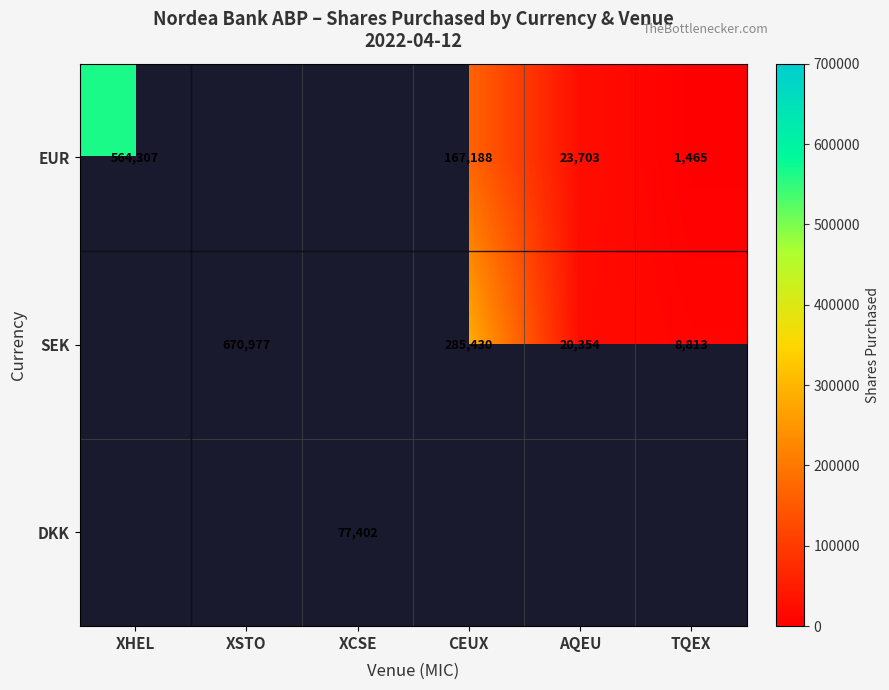

Is the value of DKK at XCSE greater than the value of EUR at XHEL?

No